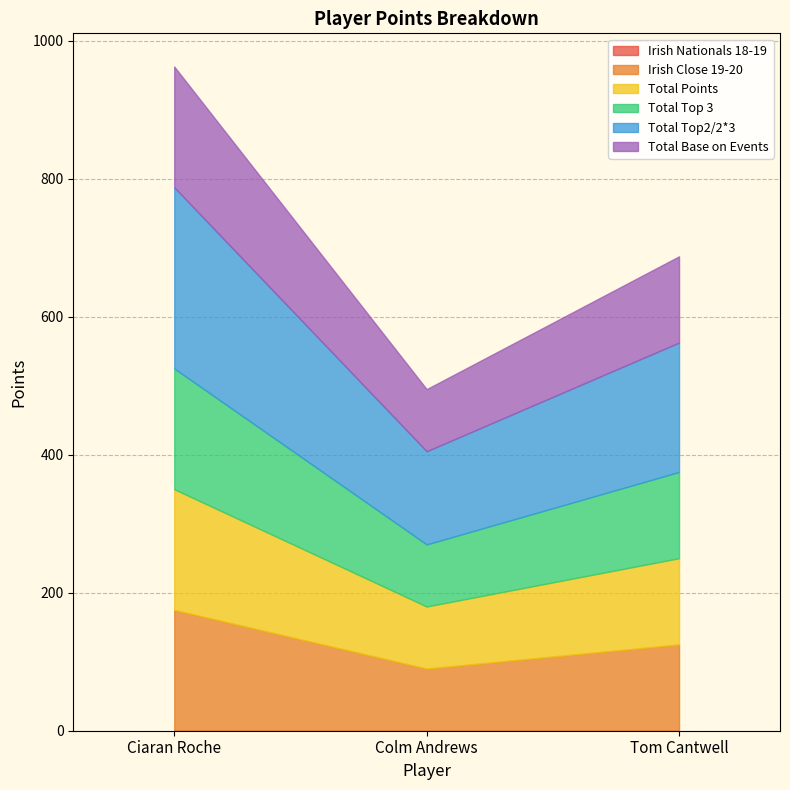

How many data points in Total Points are less than 125?

1